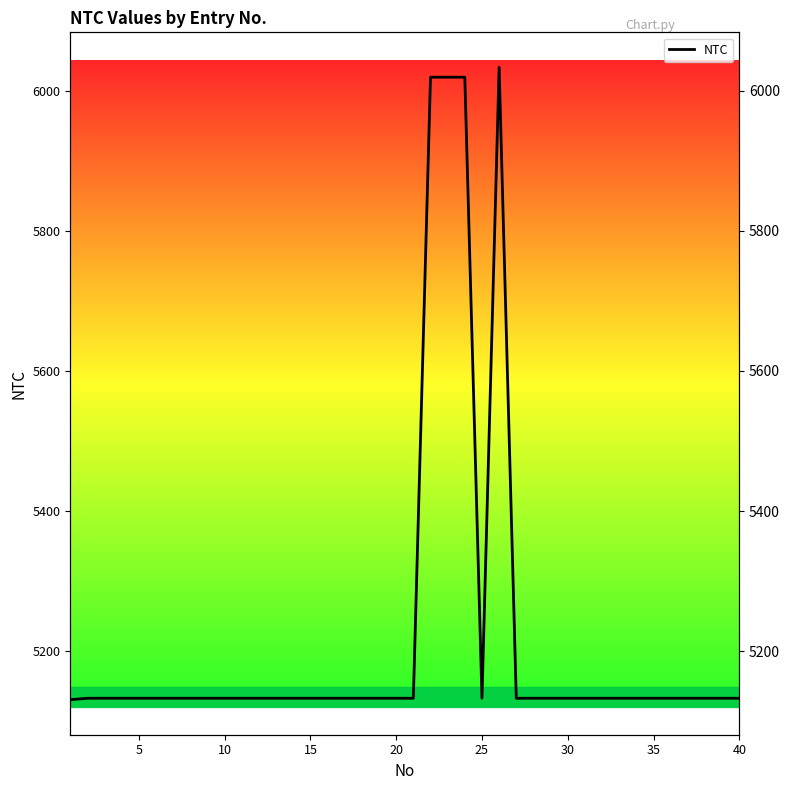

Reading right to left, transcribe all the data shown in this chart.

5133	5133	5133	5133	5133	5133	5133	5133	5133	5133	5133	5133	5133	5133	6033	5133	6019	6019	6019	5133	5133	5133	5133	5133	5133	5133	5133	5133	5133	5133	5133	5133	5133	5133	5133	5133	5133	5133	5133	5131